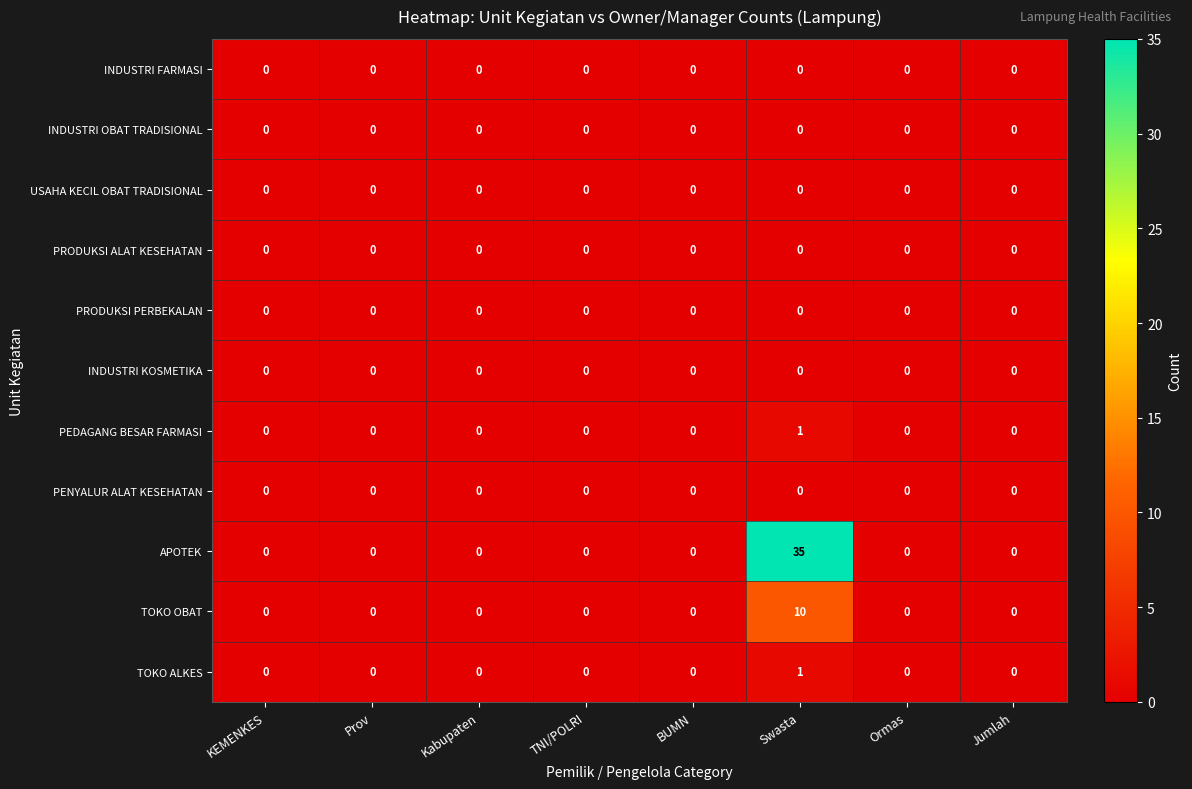

At which category is the sum across all series the highest?

Swasta